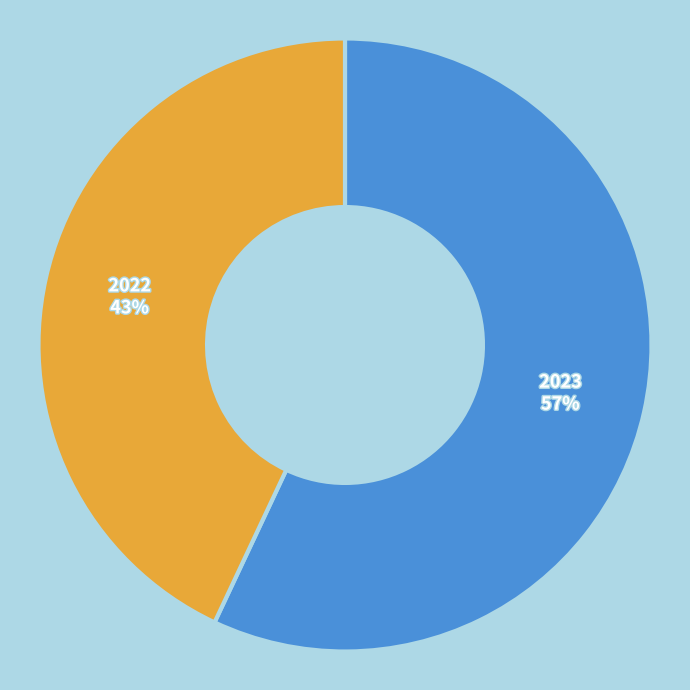

Is there any slice that represents more than half of the pie?

Yes